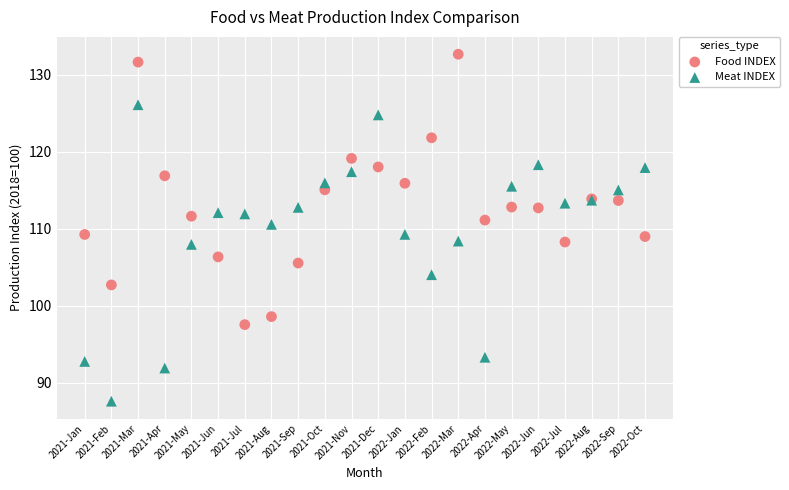

Which series reaches the maximum Y coordinate?

Food INDEX